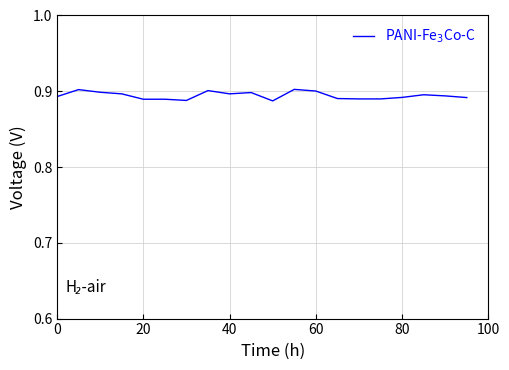

Is it true that the value at 40 is 0.9?

True